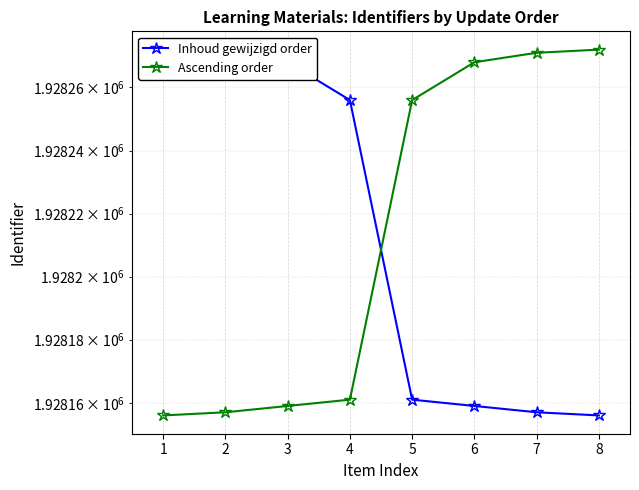

How many times do Inhoud gewijzigd order and Ascending order cross each other?

1